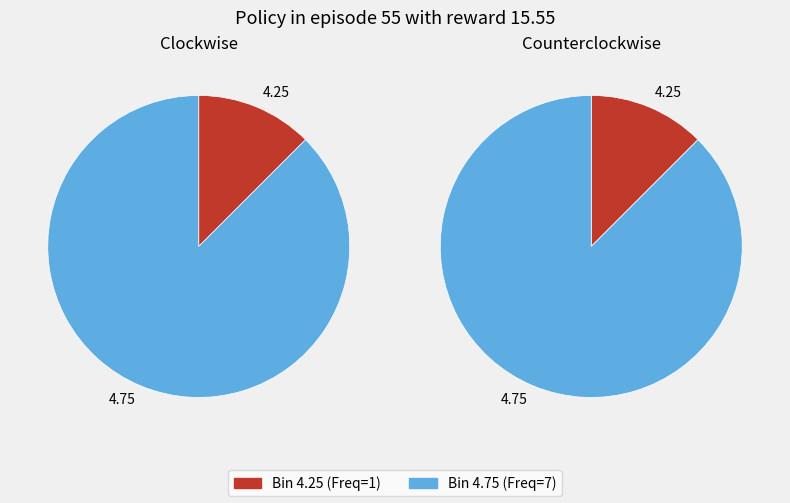

Rank the categories by value from lowest to highest.

4.25, 4.75